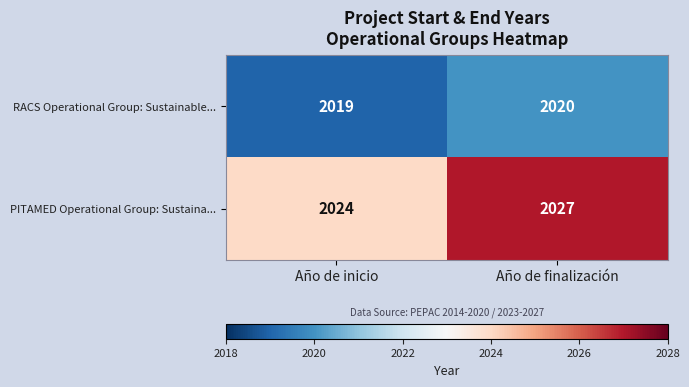

Reading left to right, extract all data points from this chart.

RACS Operational Group: Sustainable...: Año de inicio=2019	Año de finalización=2020
PITAMED Operational Group: Sustaina...: Año de inicio=2024	Año de finalización=2027